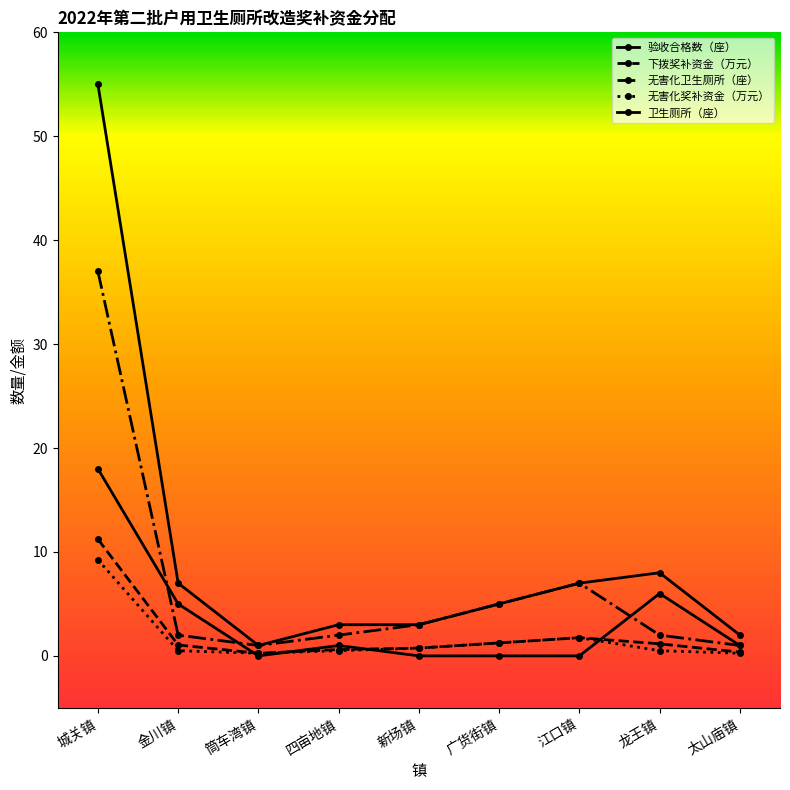

Reading left to right, extract all data points from this chart.

验收合格数（座）: 55.0	7.0	1.0	3.0	3.0	5.0	7.0	8.0	2.0
下拨奖补资金（万元）: 11.2	1.1	0.2	0.6	0.8	1.2	1.8	1.2	0.4
无害化卫生厕所（座）: 37.0	2.0	1.0	2.0	3.0	5.0	7.0	2.0	1.0
无害化奖补资金（万元）: 9.2	0.5	0.2	0.5	0.8	1.2	1.8	0.5	0.2
卫生厕所（座）: 18.0	5.0	0.0	1.0	0.0	0.0	0.0	6.0	1.0